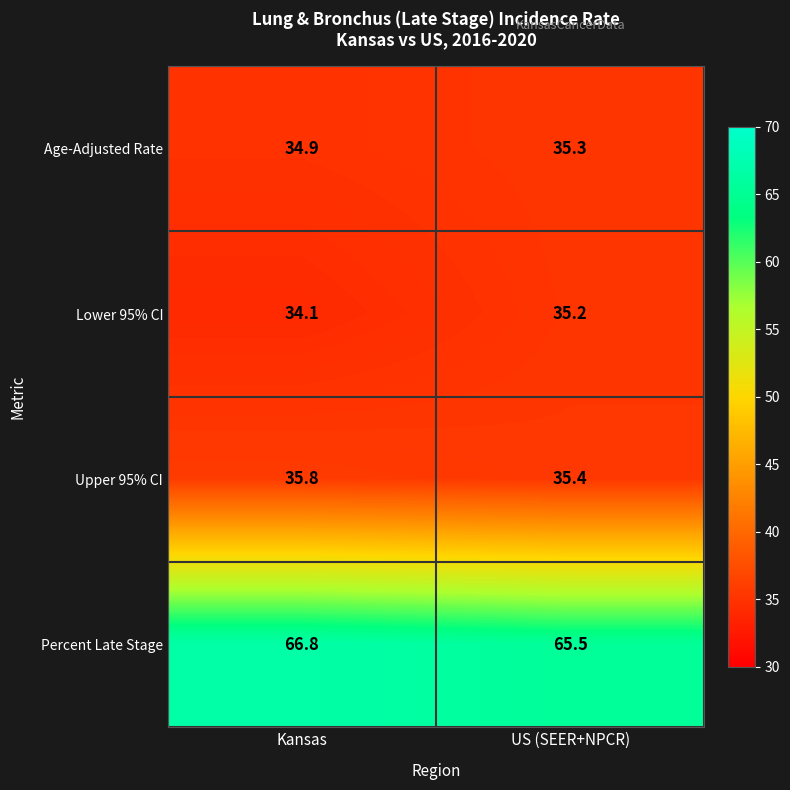

Reading left to right, list all the values displayed in this chart.

Age-Adjusted Rate: Kansas=34.9	US (SEER+NPCR)=35.3
Lower 95% CI: Kansas=34.1	US (SEER+NPCR)=35.2
Upper 95% CI: Kansas=35.8	US (SEER+NPCR)=35.4
Percent Late Stage: Kansas=66.8	US (SEER+NPCR)=65.5